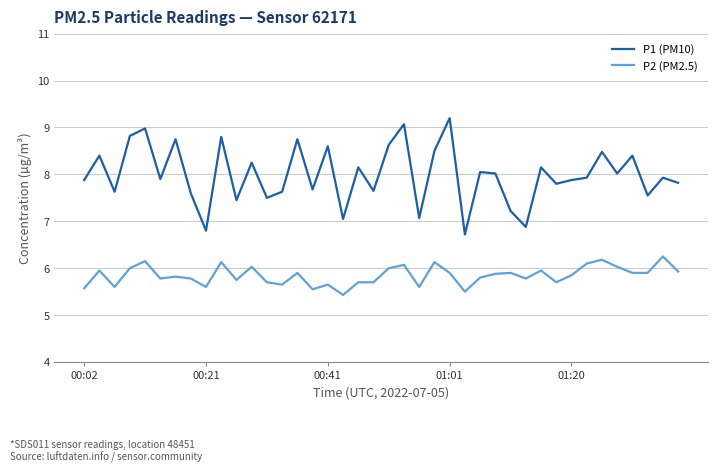

What is the minimum value shown in the chart?

5.4